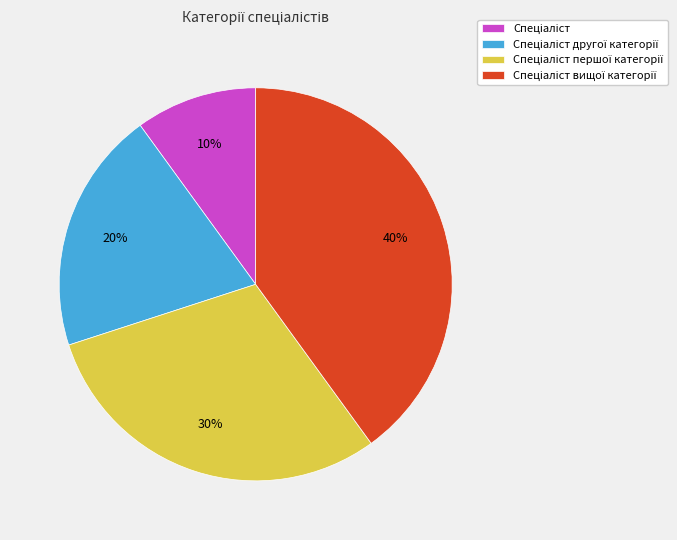

Does any single category account for the majority?

No